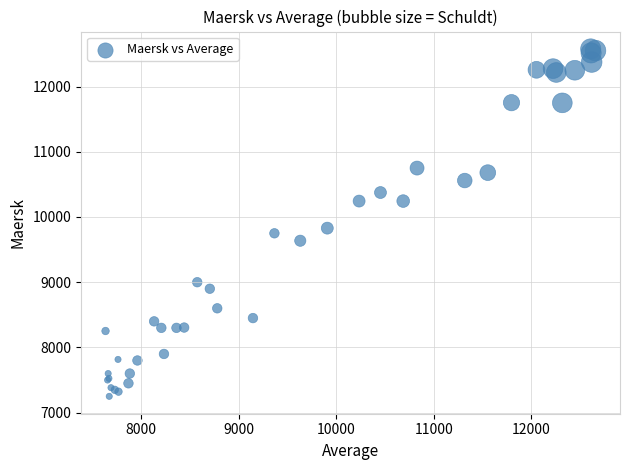

What Y value in the scatter plot is closest to 9913?

9829